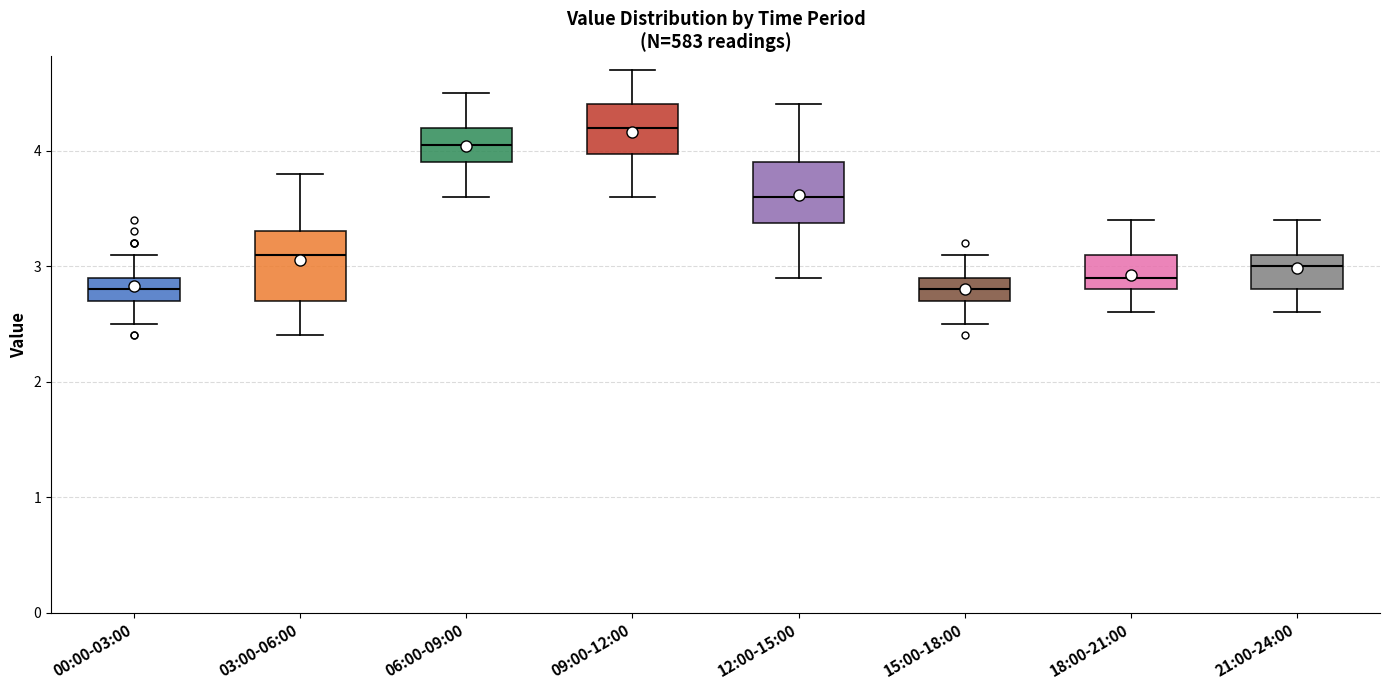

Reading left to right, transcribe this box plot: for each box, give where its median line is, the range the box spans, and where its two whiskers end, as read against the y-axis. The values are not printed on the chart, so give them approximately, as read against the axis.

00:00-03:00: median 2.8, box 2.7 to 2.9, whiskers 2.5 to 3.1
03:00-06:00: median 3.1, box 2.7 to 3.3, whiskers 2.4 to 3.8
06:00-09:00: median 4.1, box 3.9 to 4.2, whiskers 3.6 to 4.5
09:00-12:00: median 4.2, box 4.0 to 4.4, whiskers 3.6 to 4.7
12:00-15:00: median 3.6, box 3.4 to 3.9, whiskers 2.9 to 4.4
15:00-18:00: median 2.8, box 2.7 to 2.9, whiskers 2.5 to 3.1
18:00-21:00: median 2.9, box 2.8 to 3.1, whiskers 2.6 to 3.4
21:00-24:00: median 3.0, box 2.8 to 3.1, whiskers 2.6 to 3.4